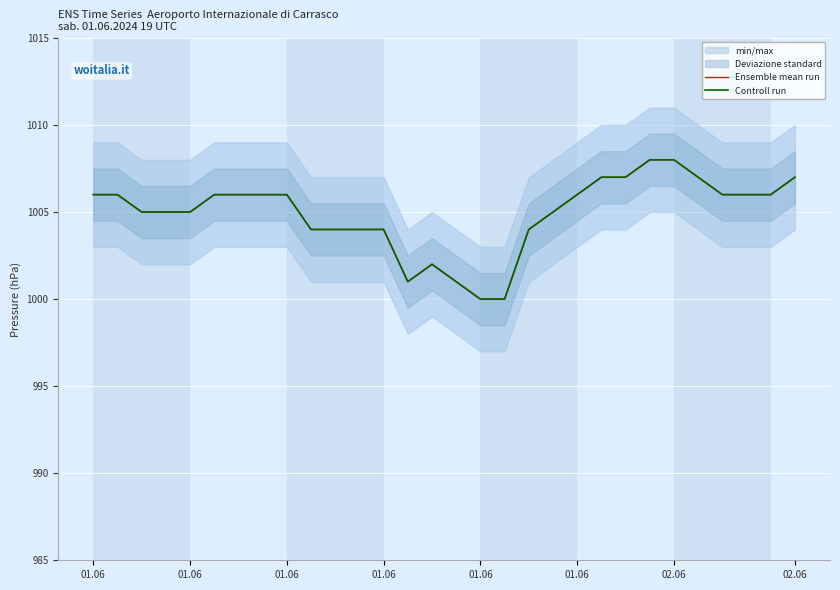

How many Controll run values are between 1004 and 1006?

19